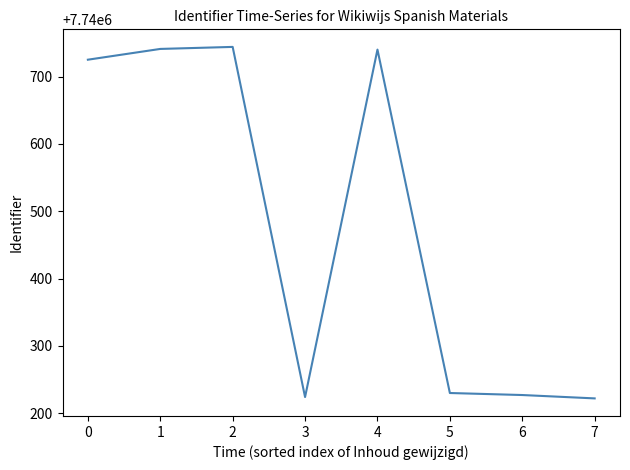

Is it true that the value at 6 is 5392702?

False